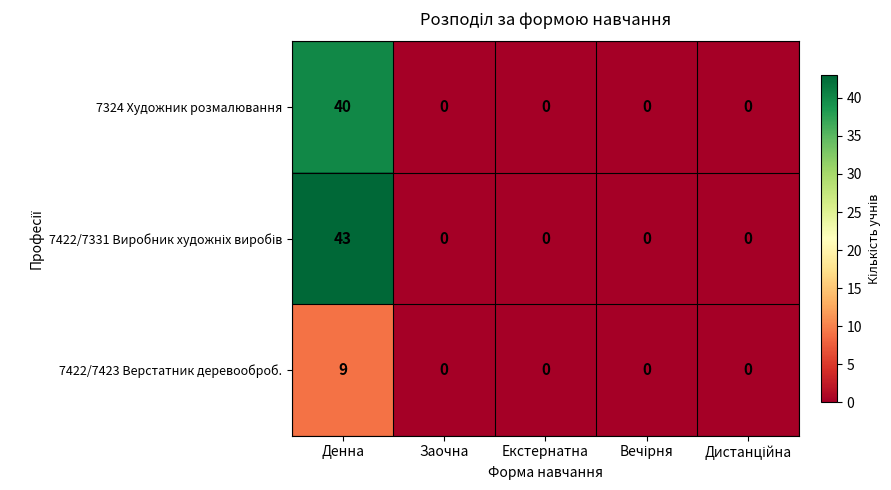

What is the maximum value shown in the chart?

43